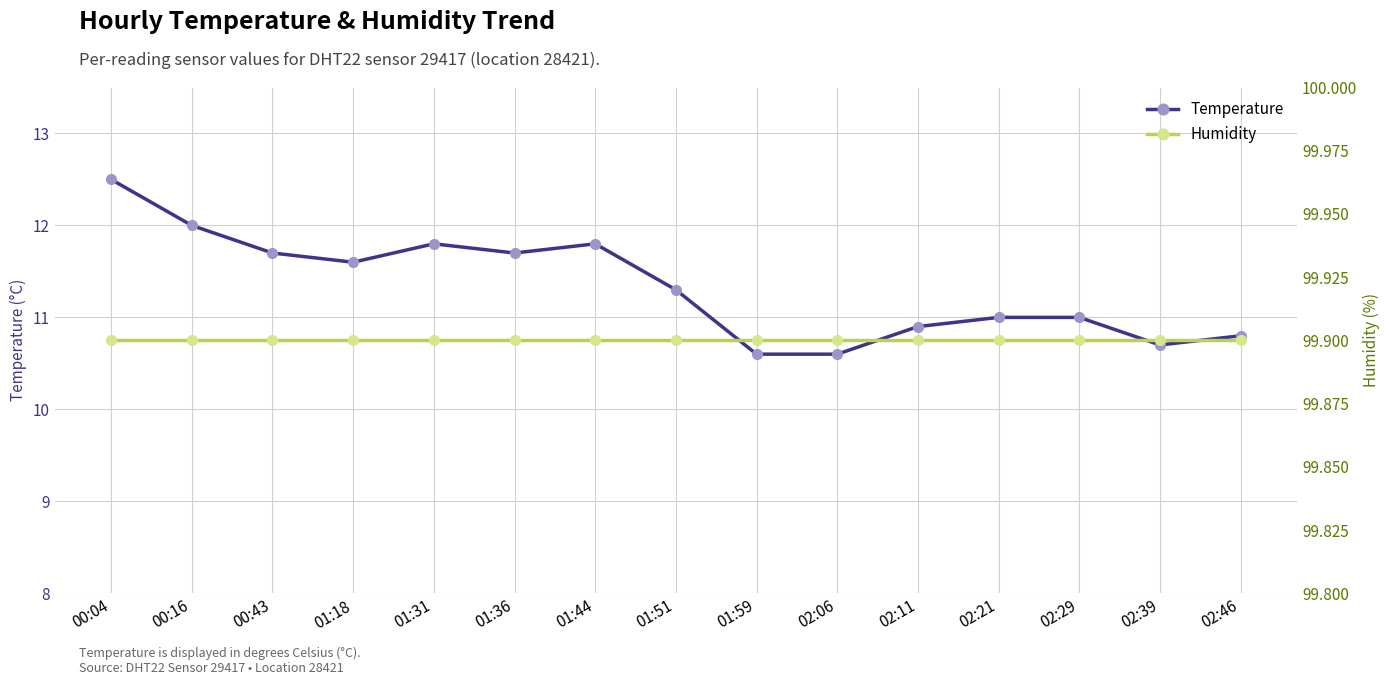

How many lines are shown in the chart?

2